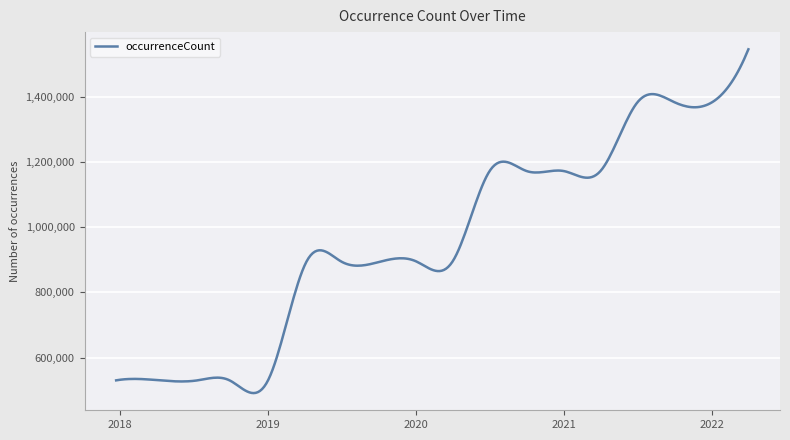

What is the difference between the maximum and minimum values?

1053354.6